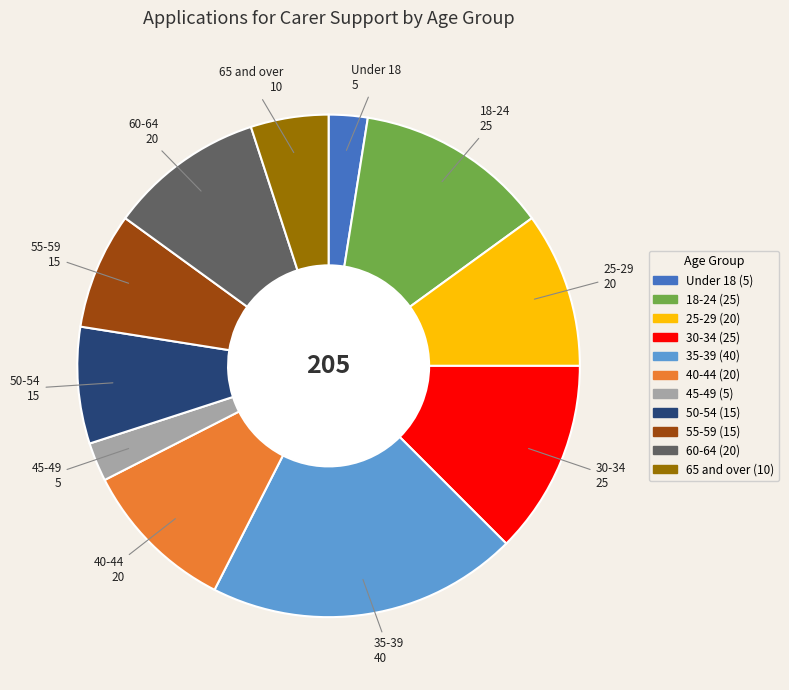

Does any single category account for the majority?

No